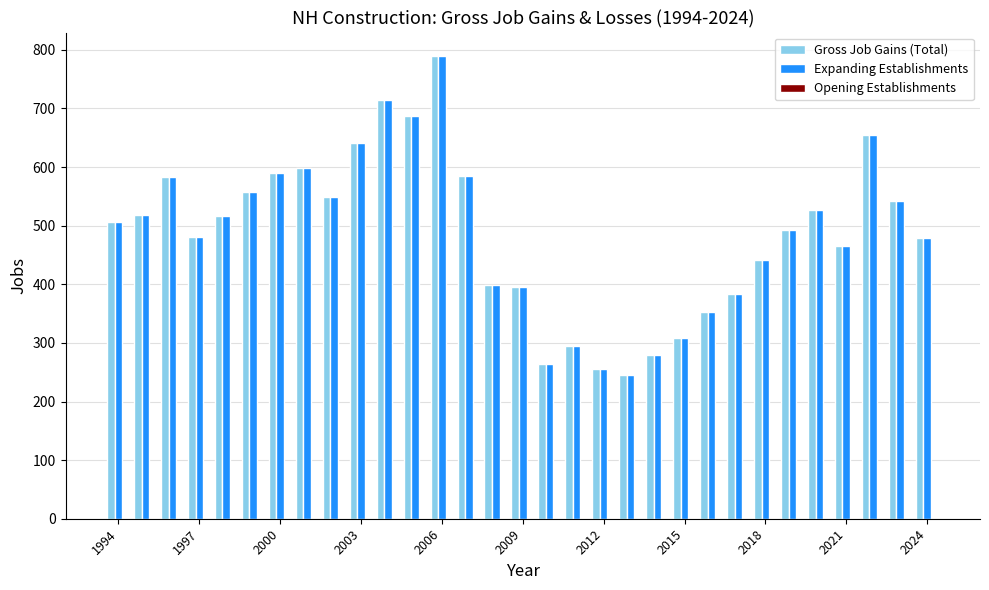

What is the difference between the maximum and second lowest values in the Gross Job Gains (Total) series?

535